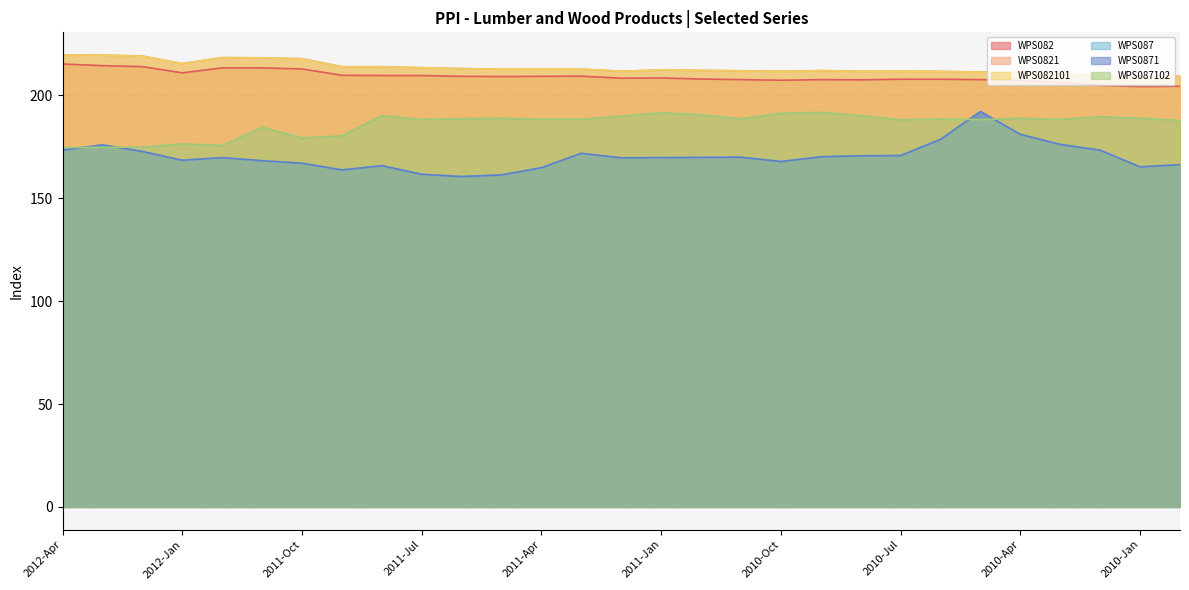

At which label is WPS082101 closest to 214?

2011-Aug